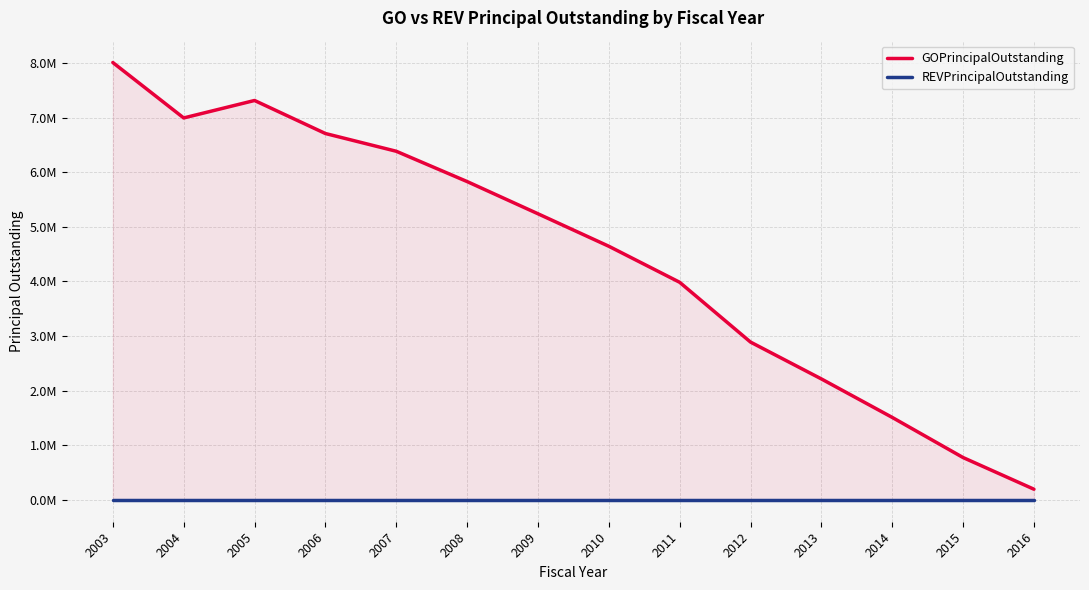

At which category does the chart reach its minimum across all series?

2003